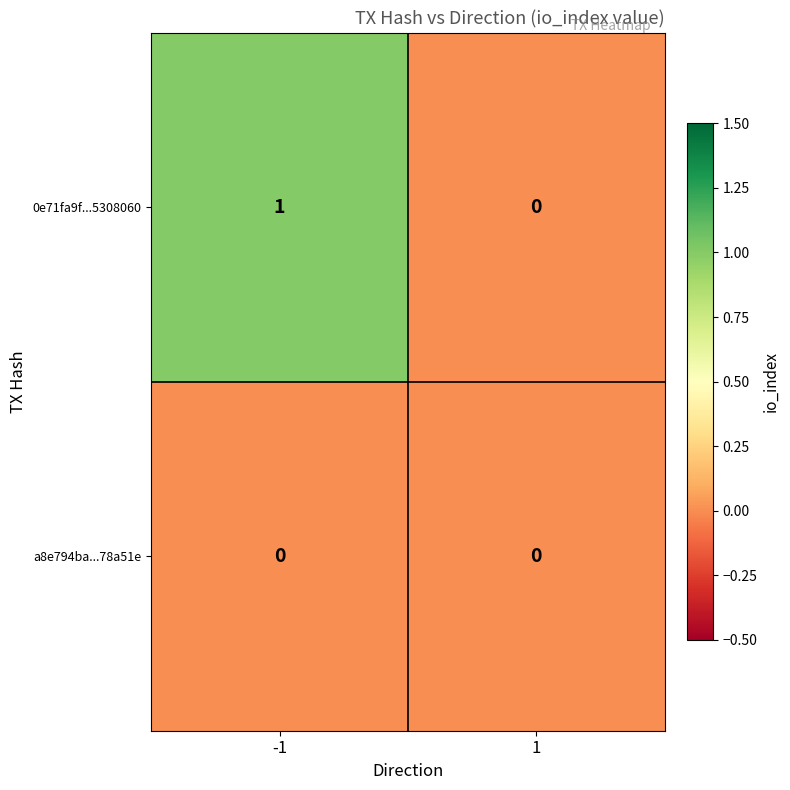

The 0e71fa9f...5308060 series shows 1 at -1. True or false?

True